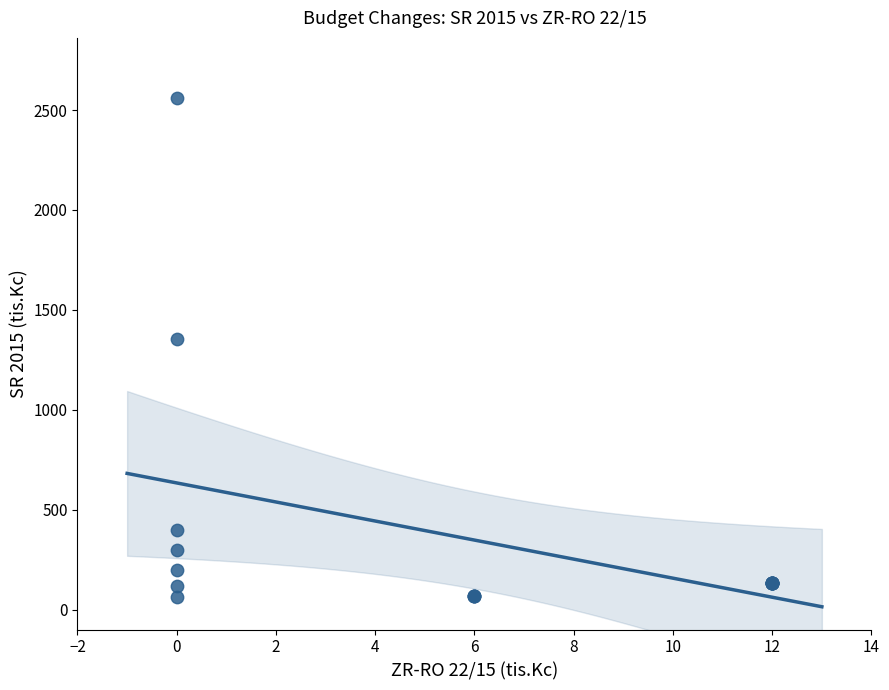

What Y value in the scatter plot is closest to 1313?

1352.3